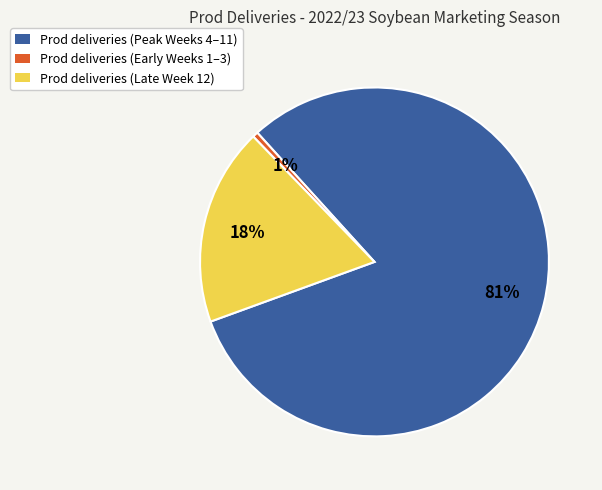

Is the sum of Prod deliveries (Peak Weeks 4–11) and Prod deliveries (Late Week 12) greater than half?

Yes